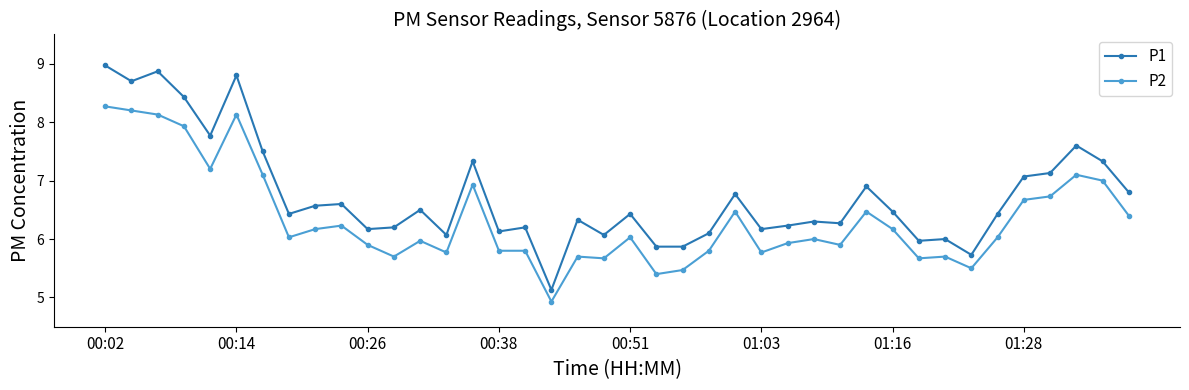

Which series has the largest total across all categories?

P1